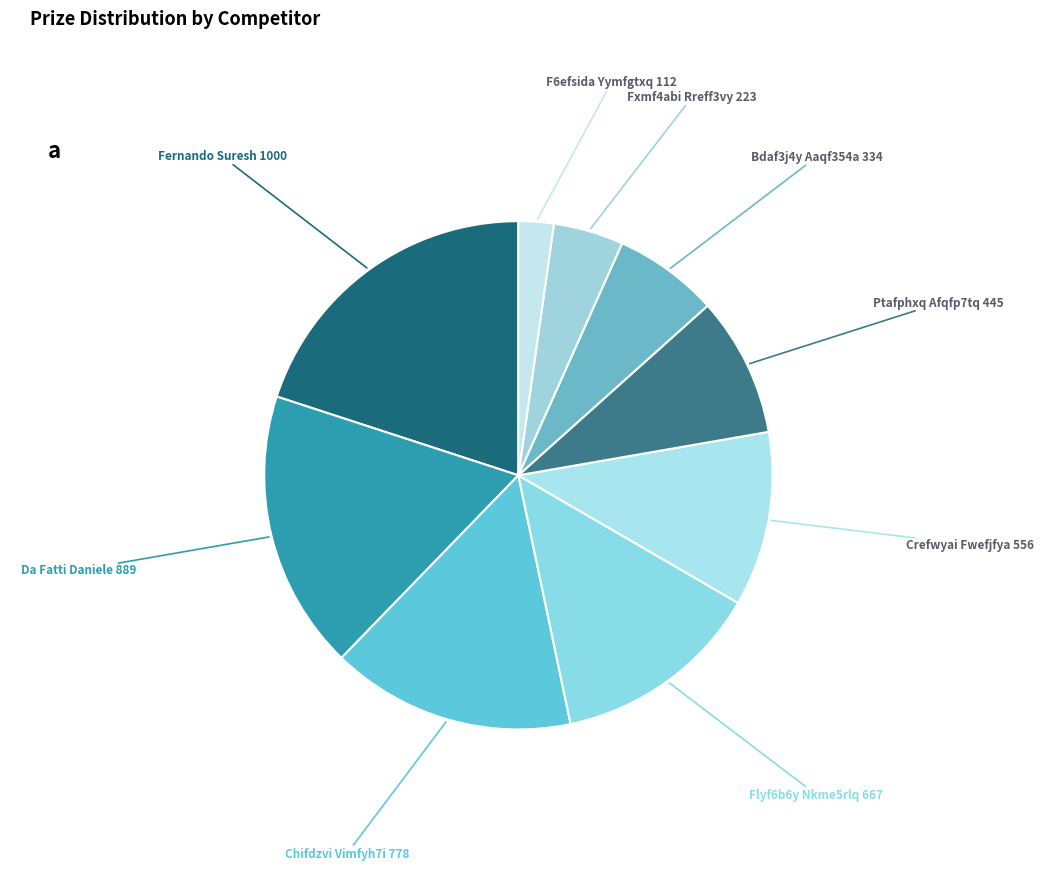

How many segments does this pie chart have?

9